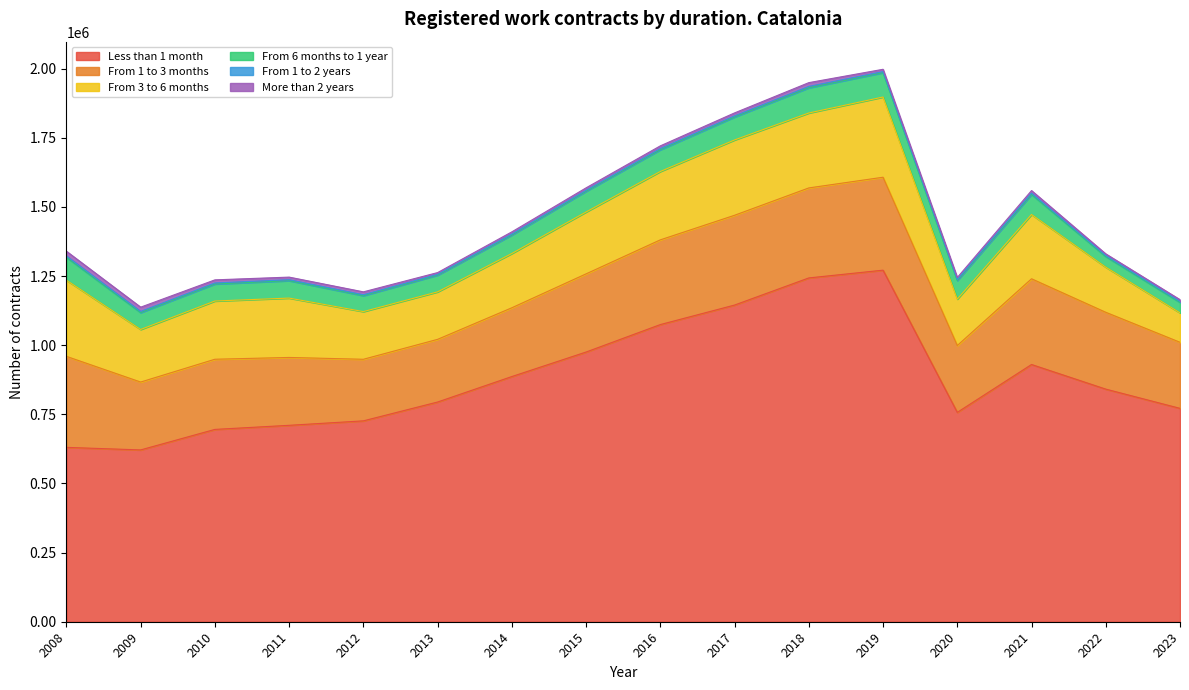

Count the number of categories in the chart.

16